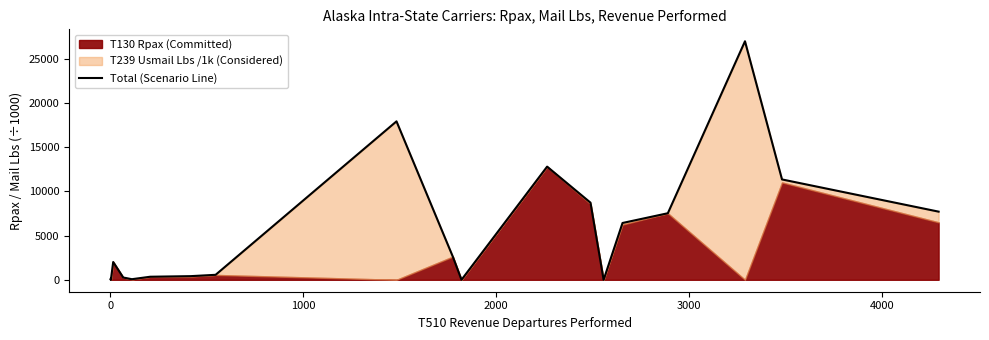

What is the difference between the maximum and minimum values?

26978.5